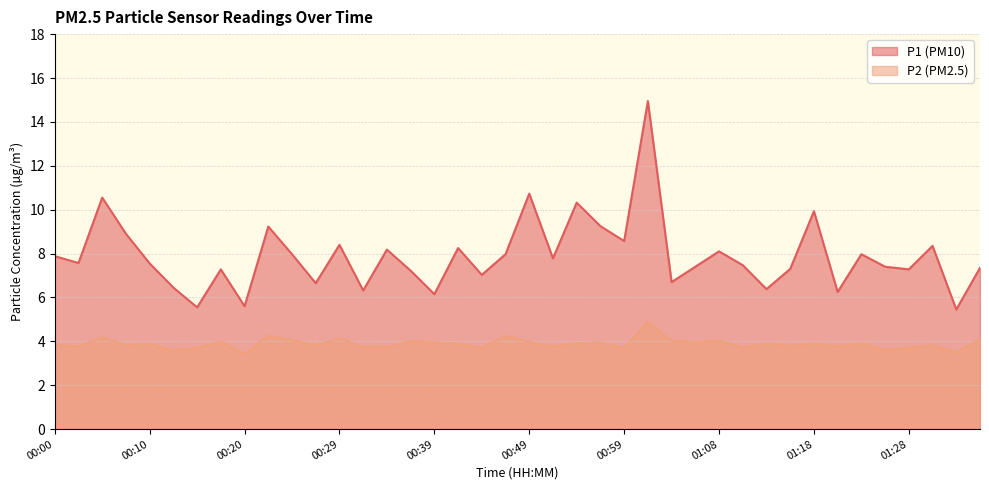

Which series has the largest total across all categories?

P1 (PM10)